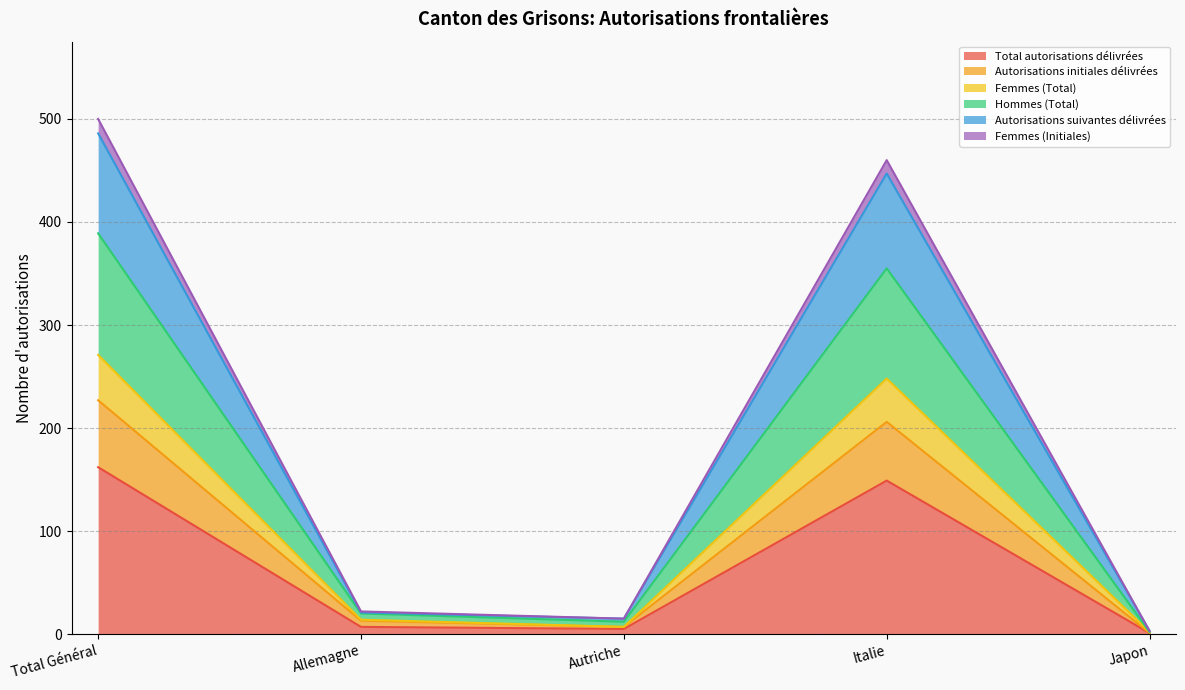

At which category is the sum across all series the highest?

Total Général